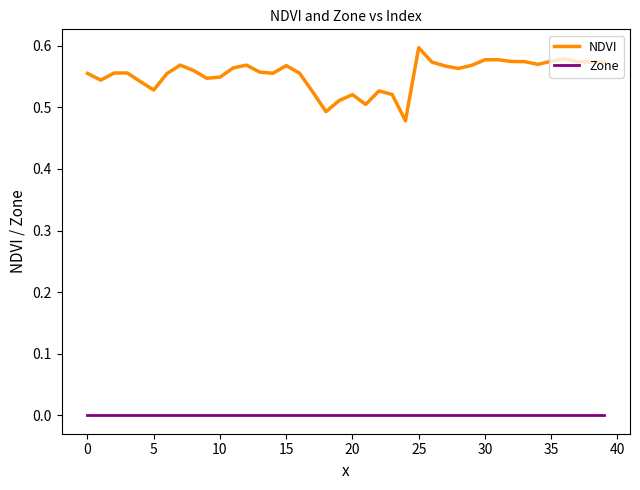

At how many categories does at least one series exceed 0?

40